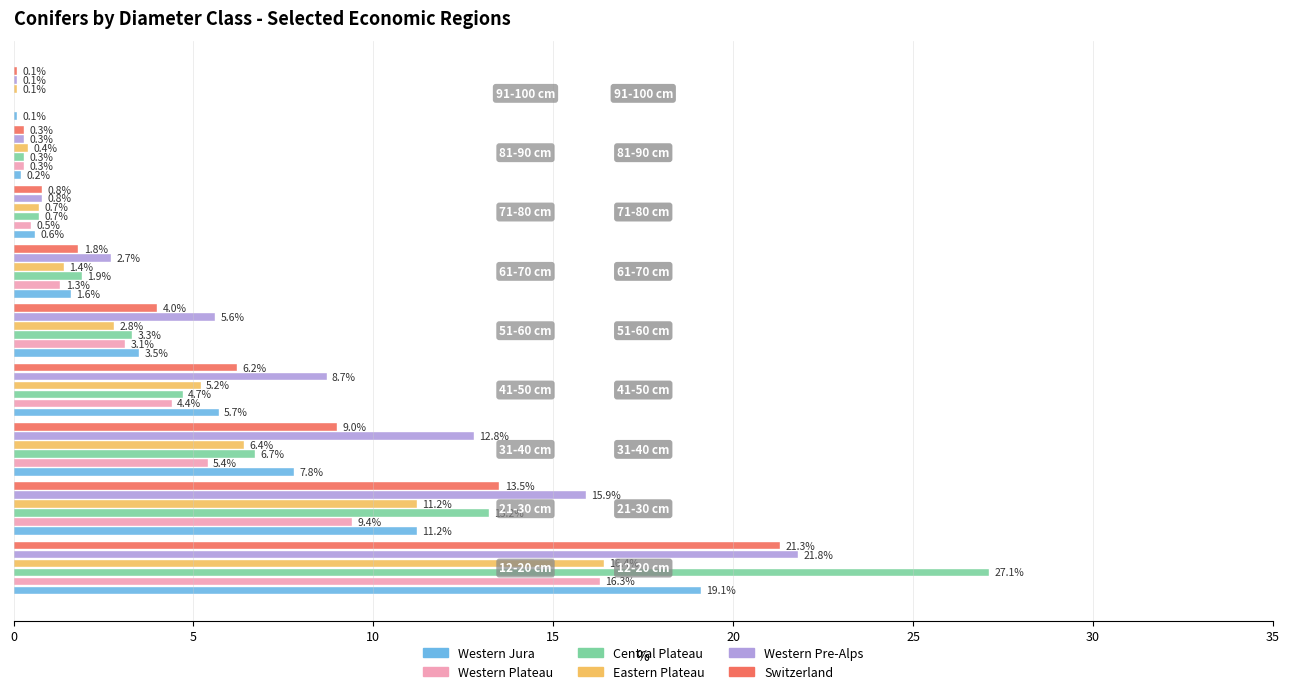

Which series has the largest total across all categories?

Western Pre-Alps